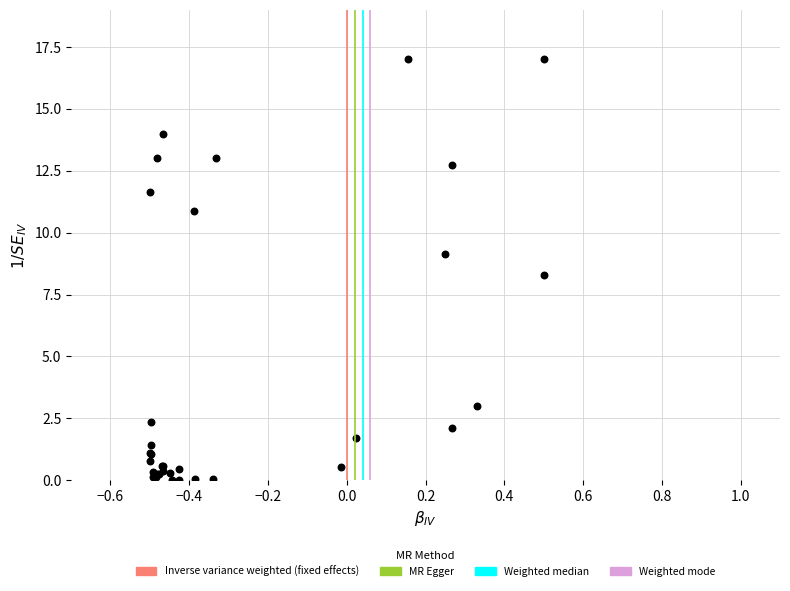

What Y value in the scatter plot is closest to 8?

8.3